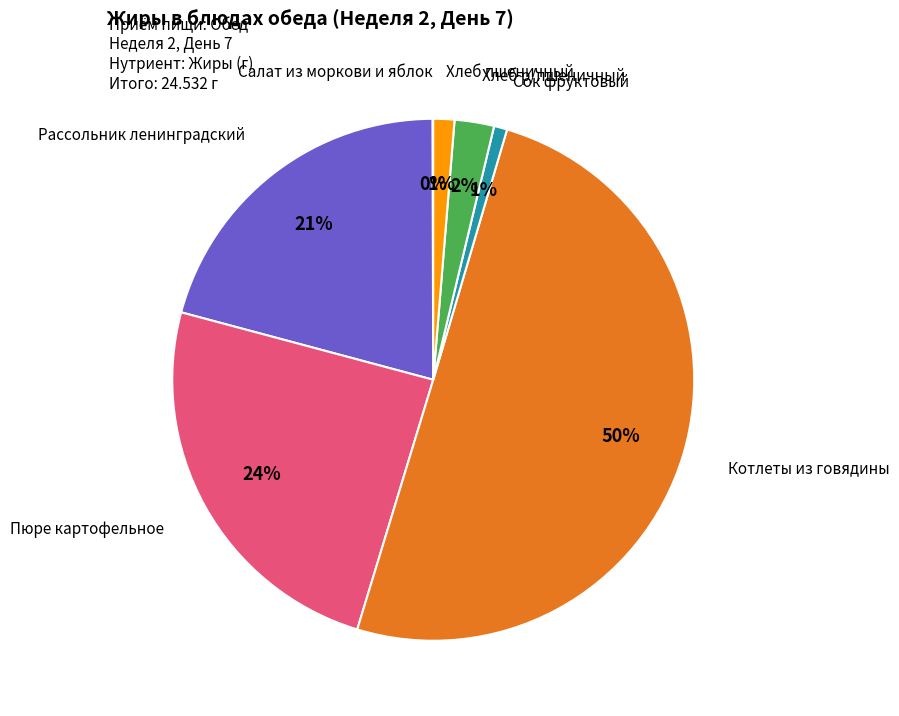

To the nearest percent, what is the average slice percentage?

14%